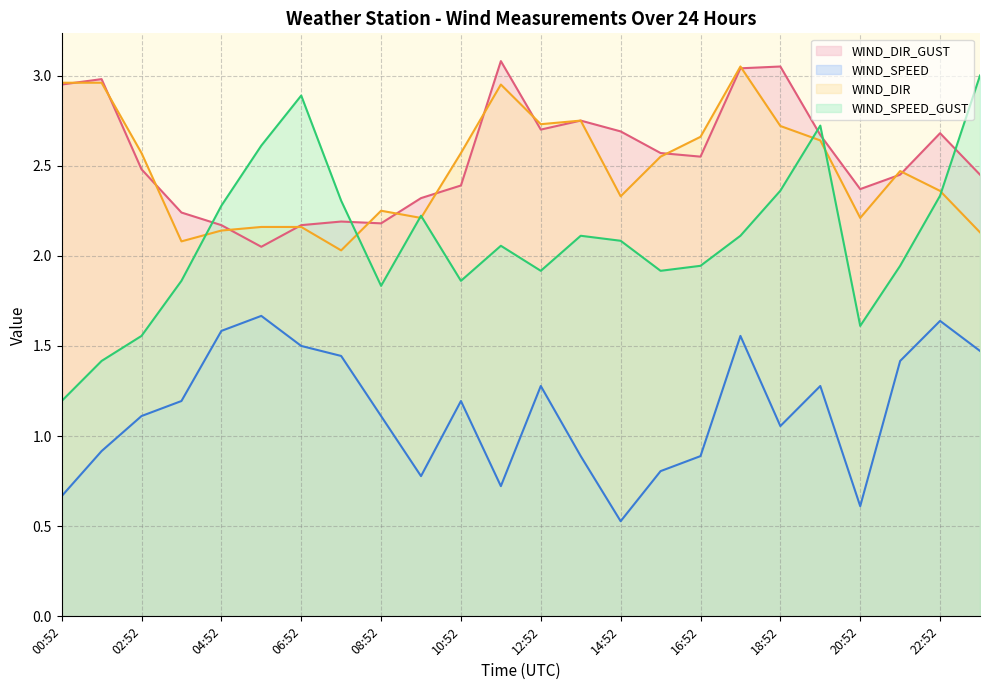

What is the highest value of the WIND_DIR series?

3.1